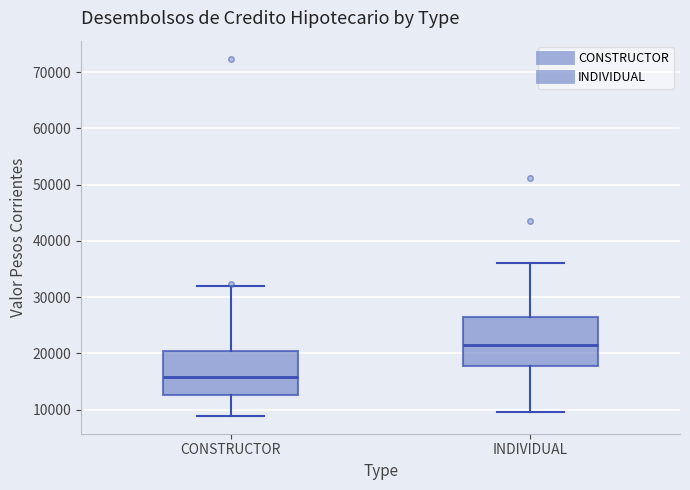

Which box's median line is the highest?

INDIVIDUAL